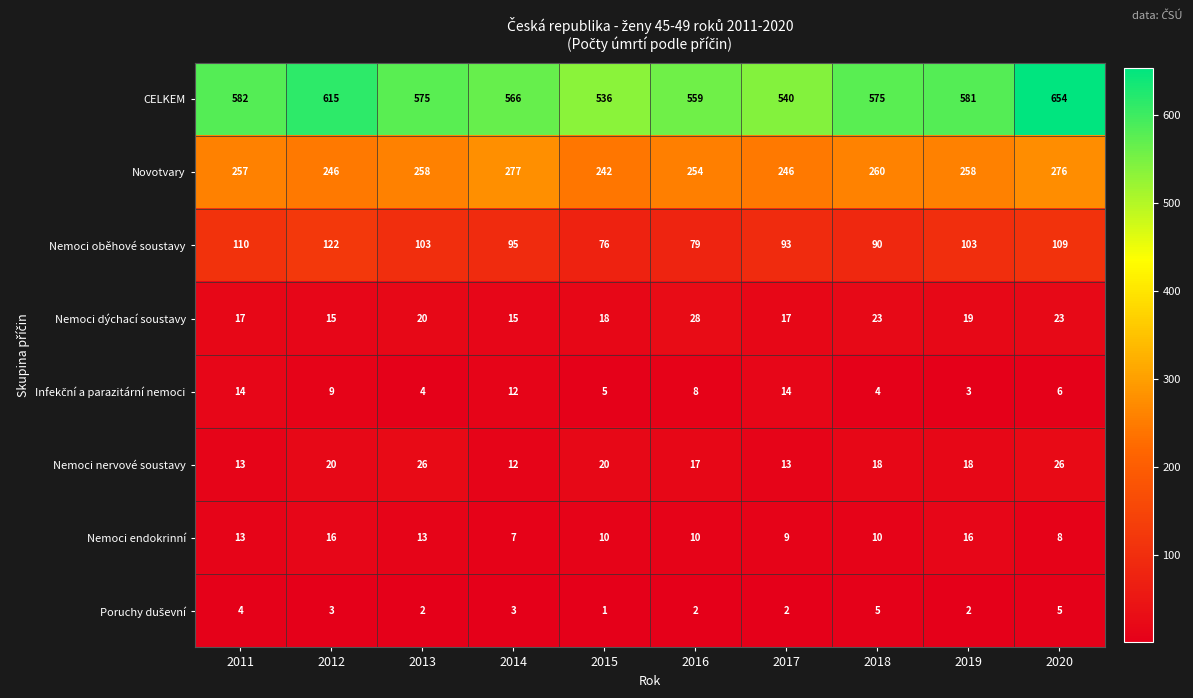

Is it true that Nemoci dýchací soustavy equals 28 at 2015?

False